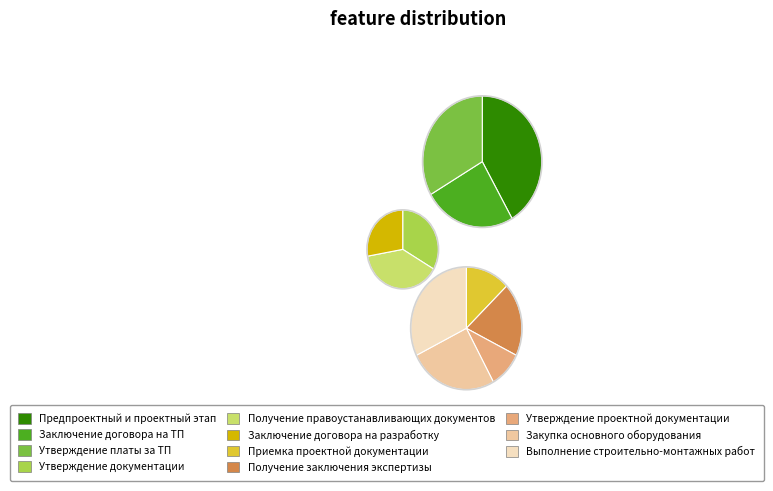

Which category has the biggest portion of the pie?

Выполнение строительно-монтажных работ